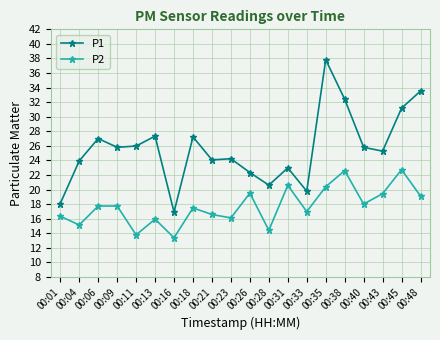

At which label does P2 first exceed 17?

00:06